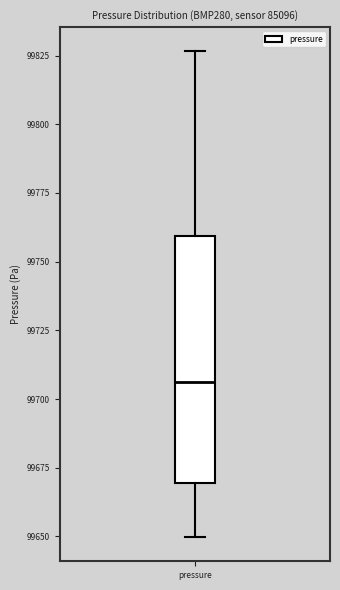

Transcribe this box plot: give where the median line is, the range the box spans, and where the two whiskers end, as read against the y-axis. The values are not printed on the chart, so give them approximately, as read against the axis.

median 99705, box 99670 to 99760, whiskers 99650 to 99825